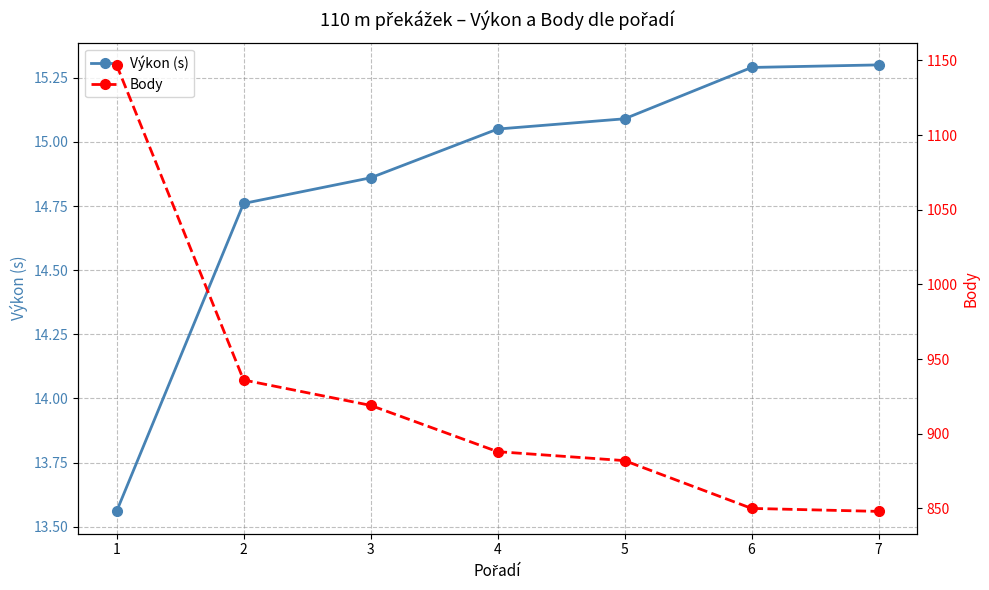

True or false: Body has a value of 399.4 at 2.

False